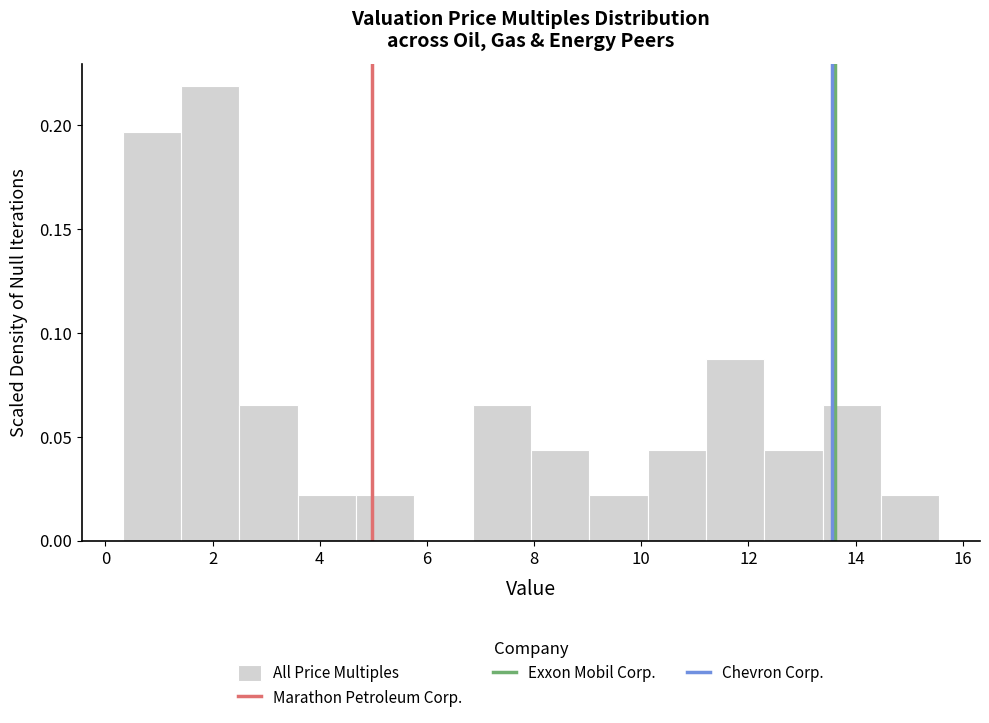

How tall is the bar that spans 9.0 to 10.2 on the x-axis? Neither the bar edges nor the heights are printed on the chart, so give them approximately, as read against the axes.

0.020